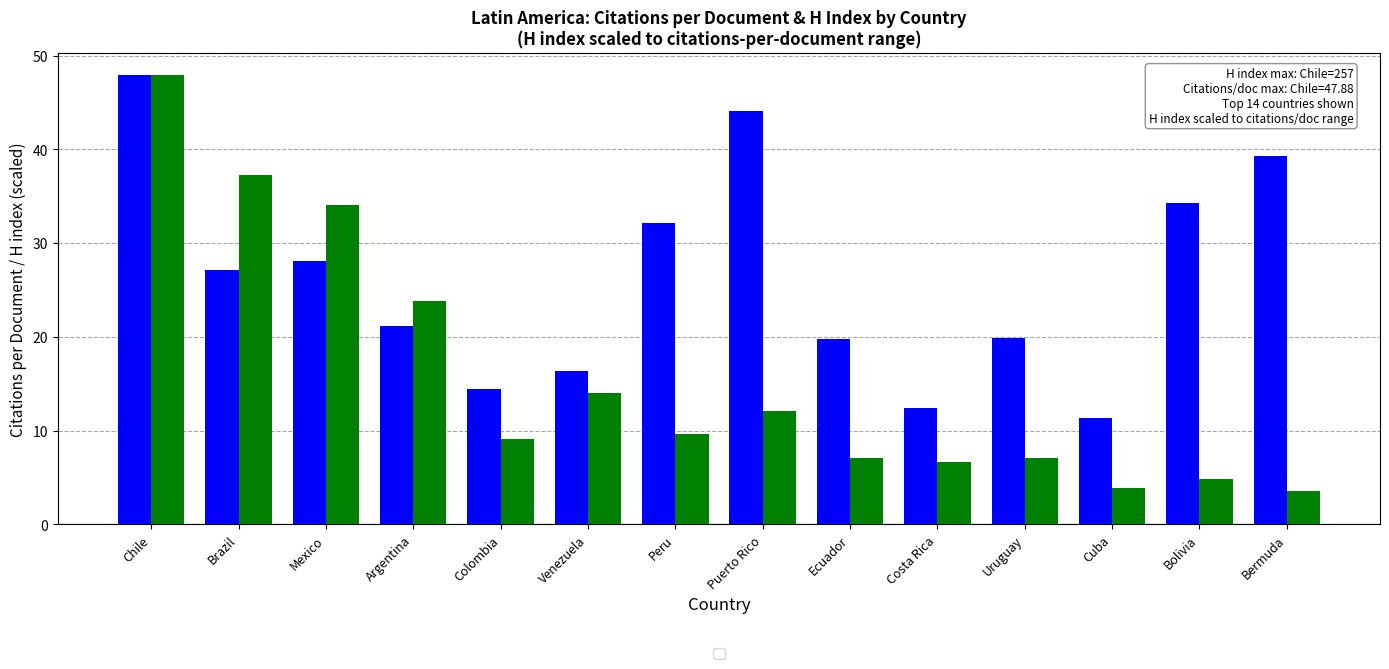

At which category is the sum across all series the highest?

Chile